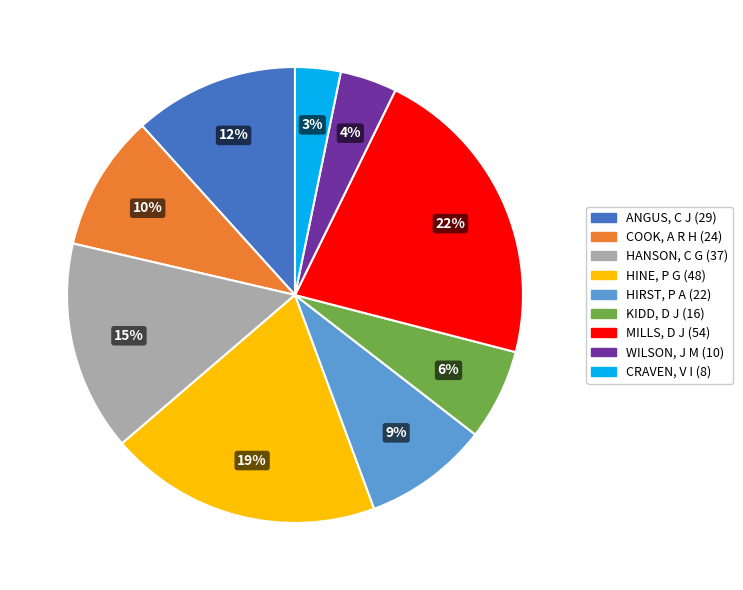

Does WILSON, J M account for over 50% of the chart?

No